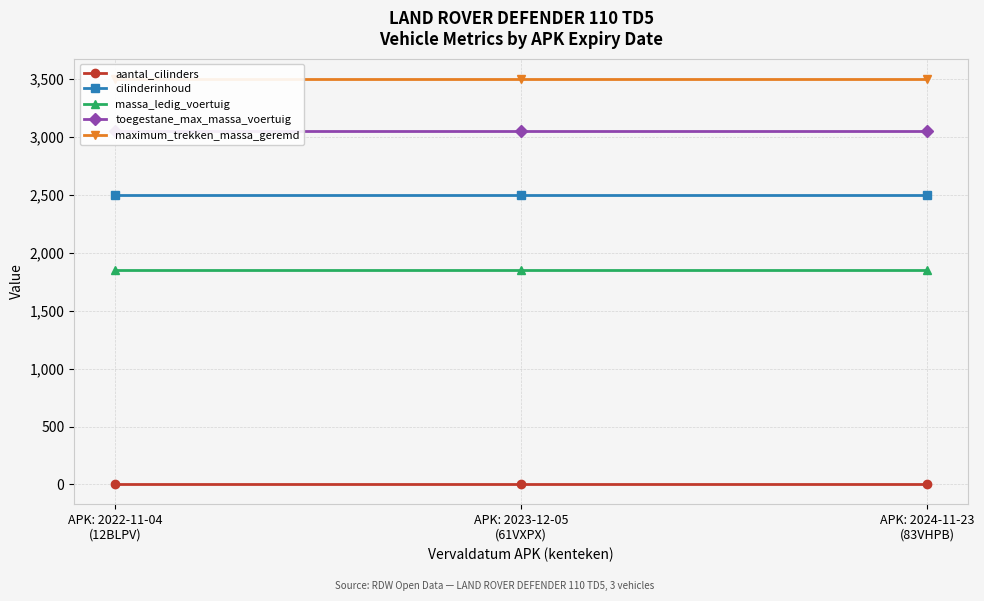

What is the label of the 1st point from the left?

APK: 2022-11-04
(12BLPV)